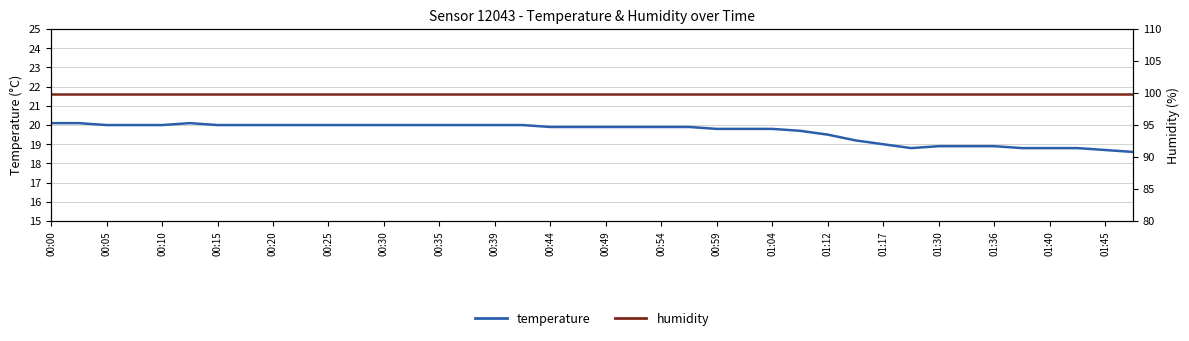

Is it true that temperature equals 18.9 at 01:36?

True